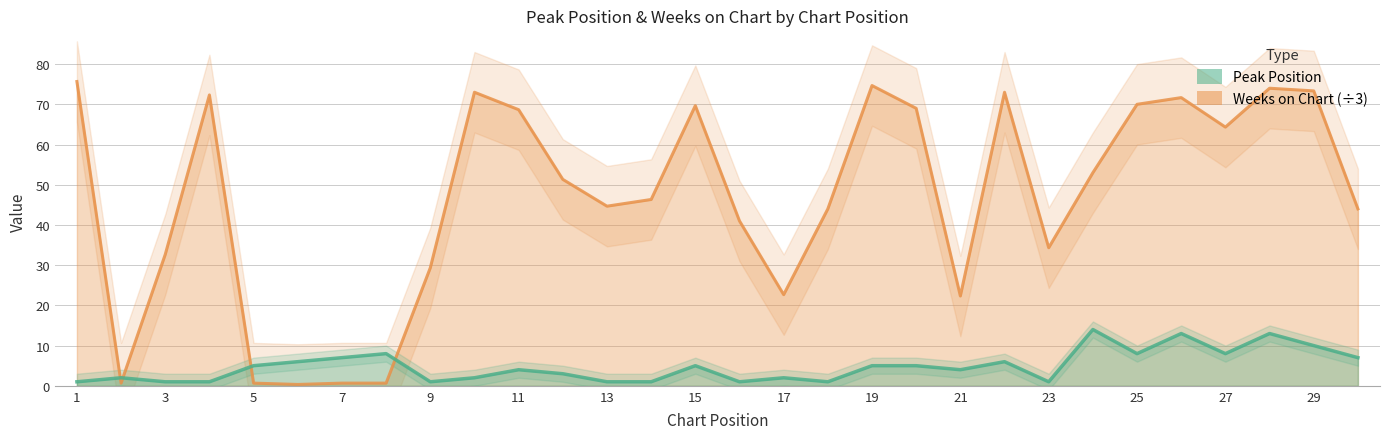

How many lines are shown in the chart?

2